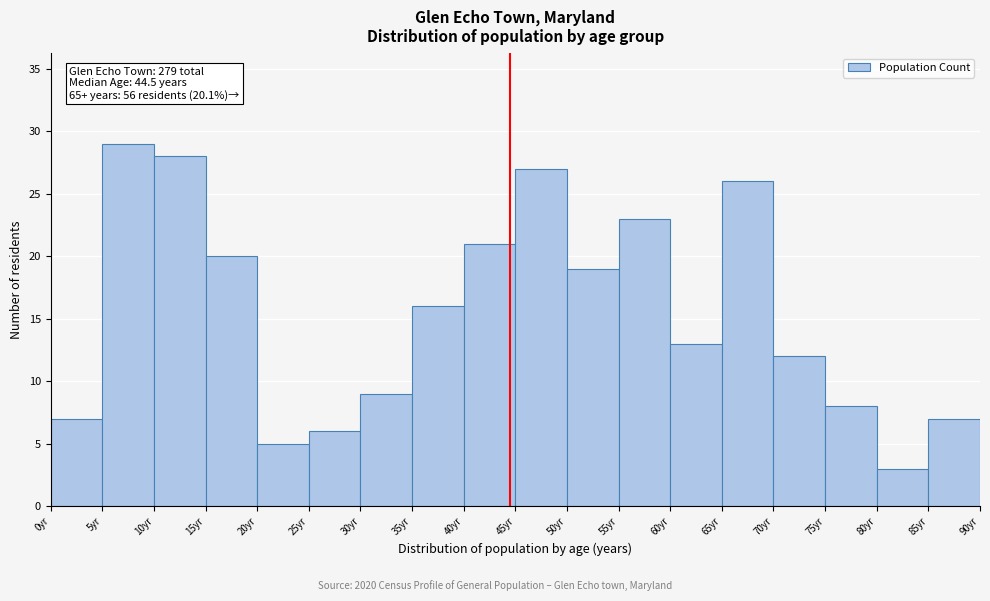

Over which range of the x-axis is the bar tallest?

5 to 10